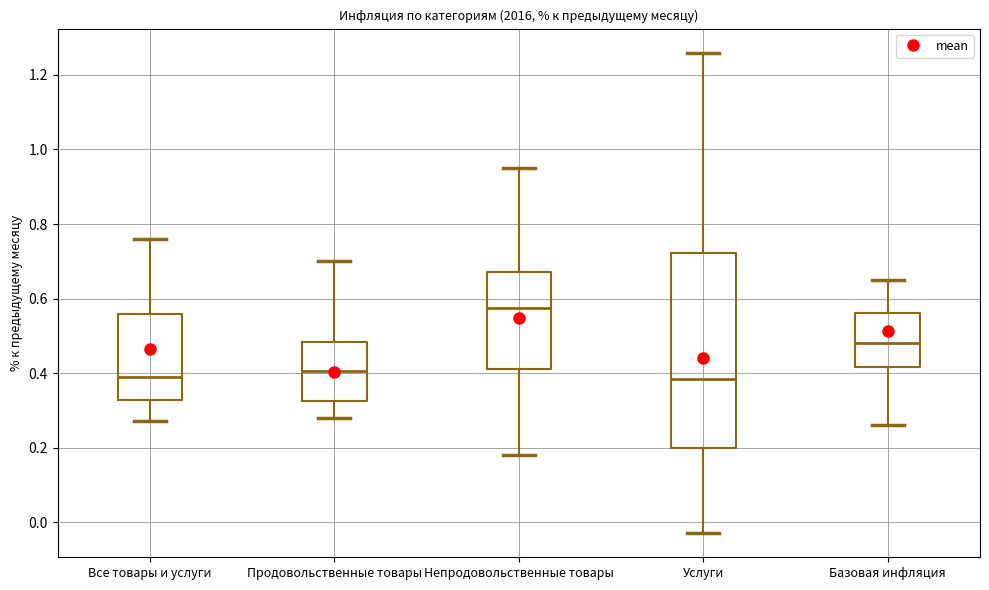

Which box is the tallest, from its lower edge to its upper edge?

Услуги